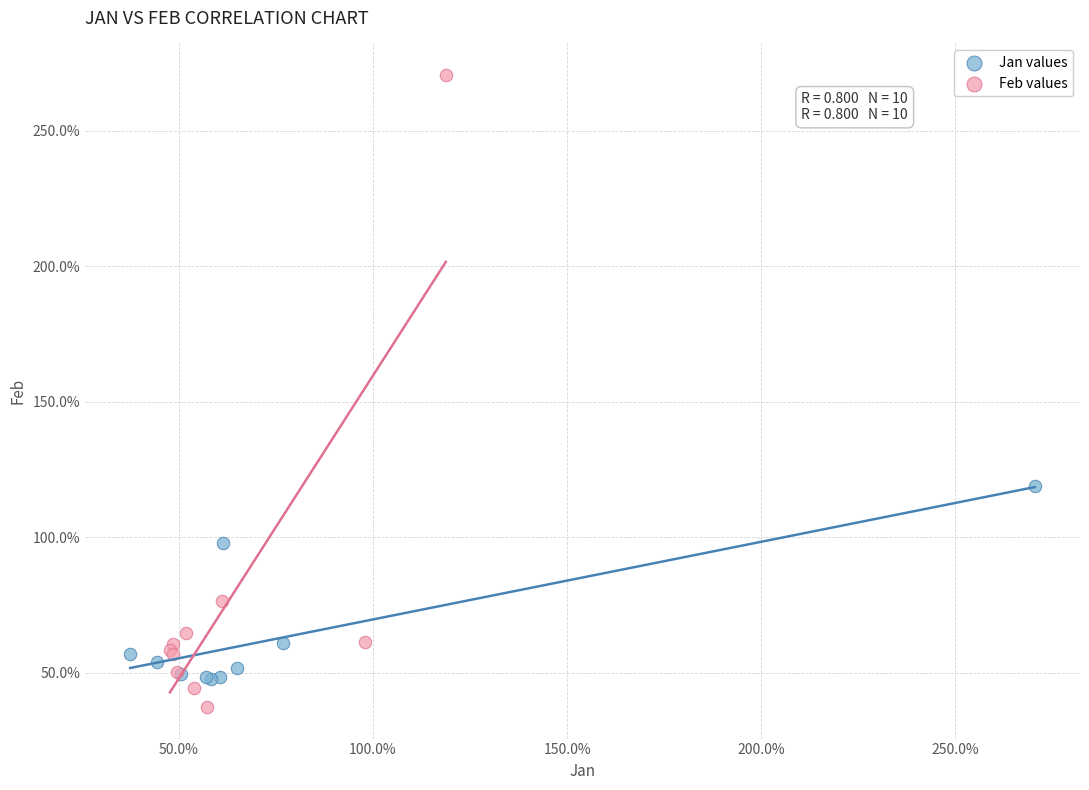

What are all the series names shown in the legend?

Jan values, Feb values